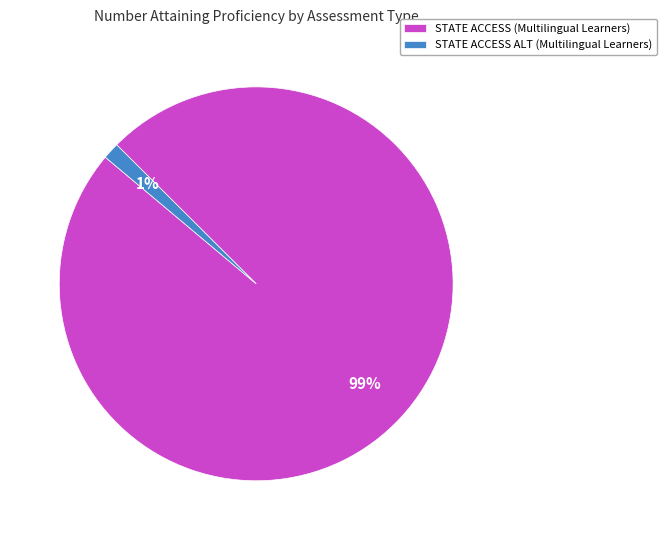

Count the number of slices in the pie.

2